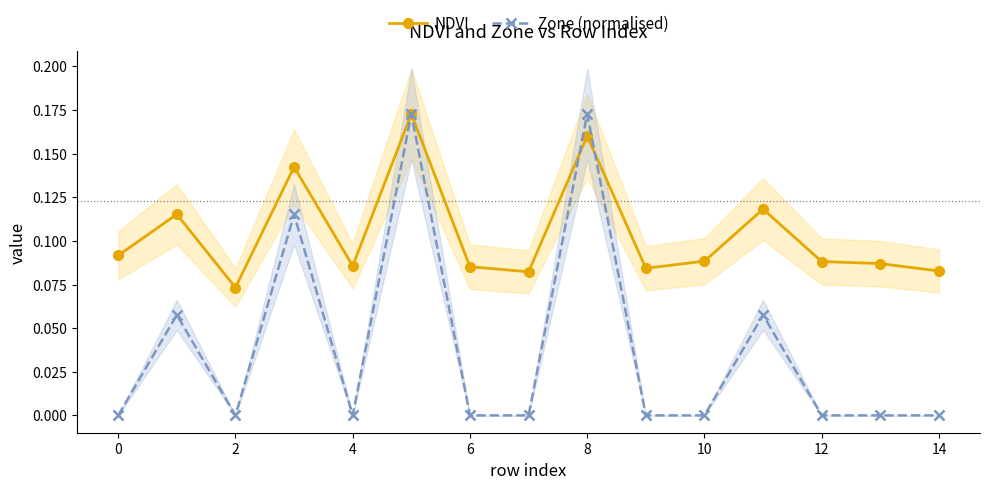

The NDVI series shows 0.1 at 13. True or false?

True